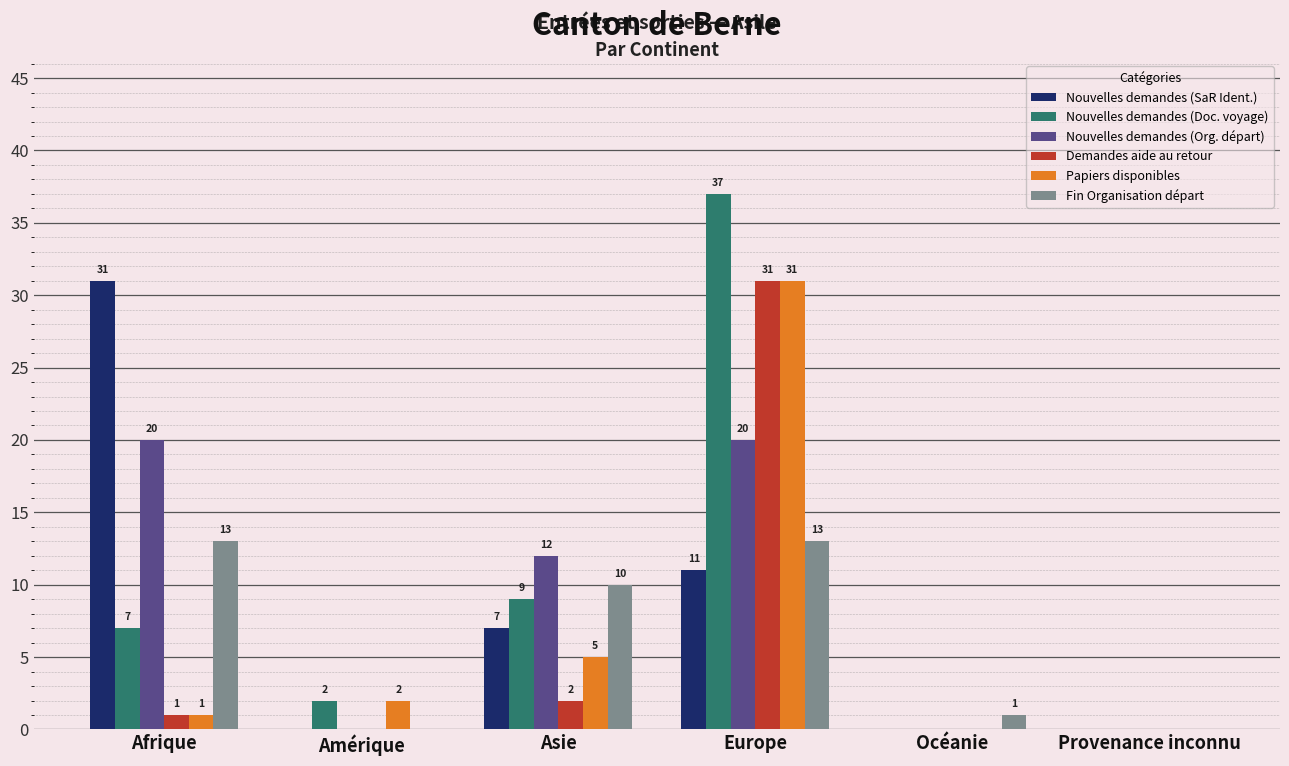

What is the total value across all series at Asie?

45